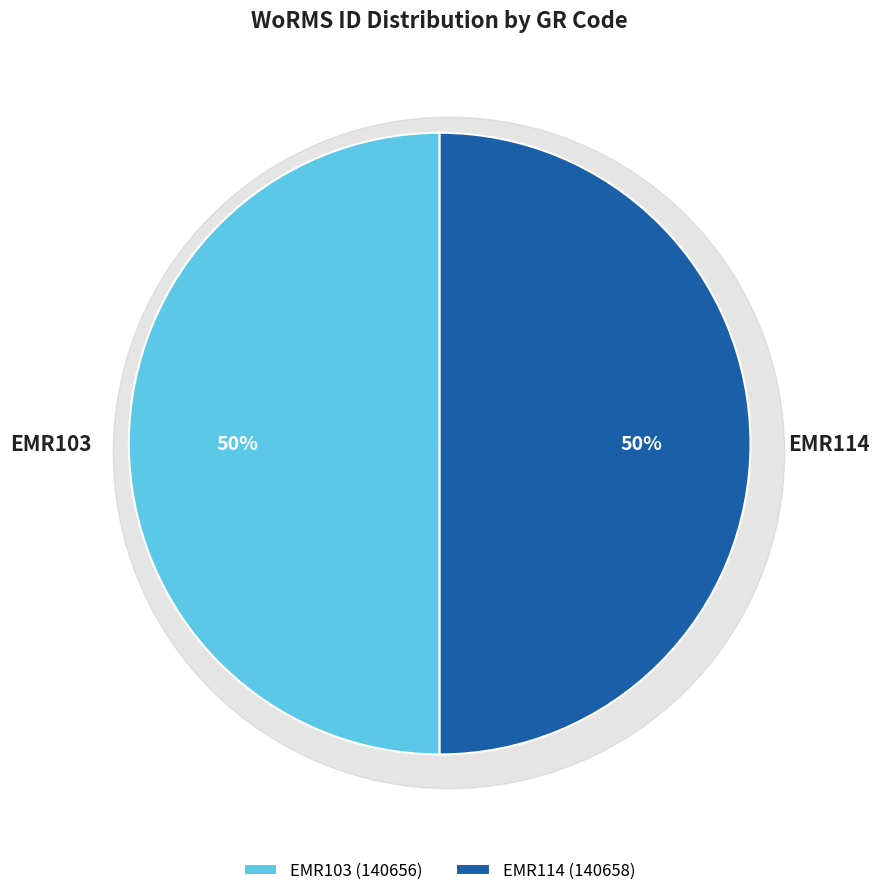

What portion of the pie excludes EMR103?

50.0%